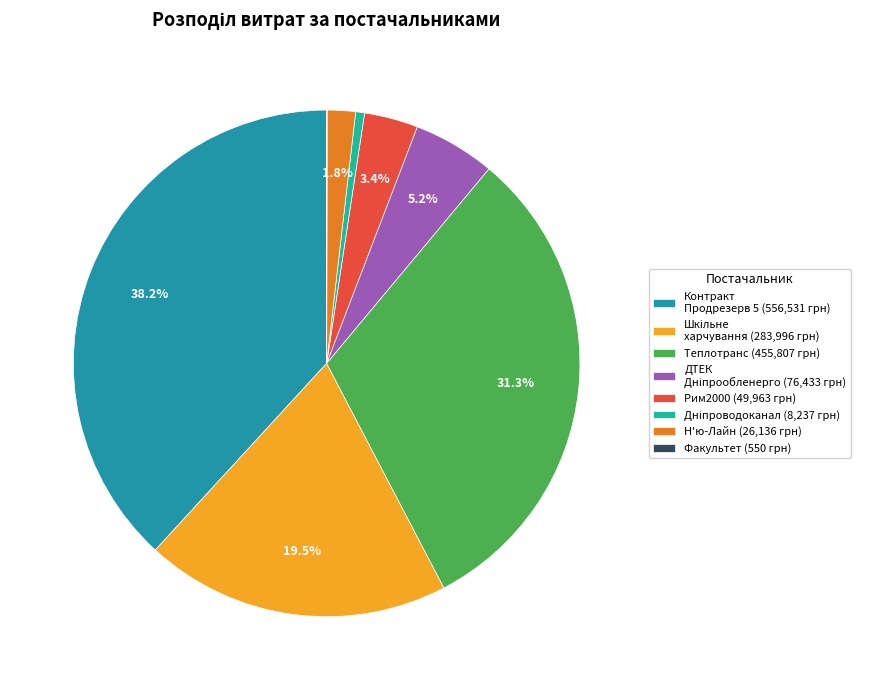

Does any single category account for the majority?

No